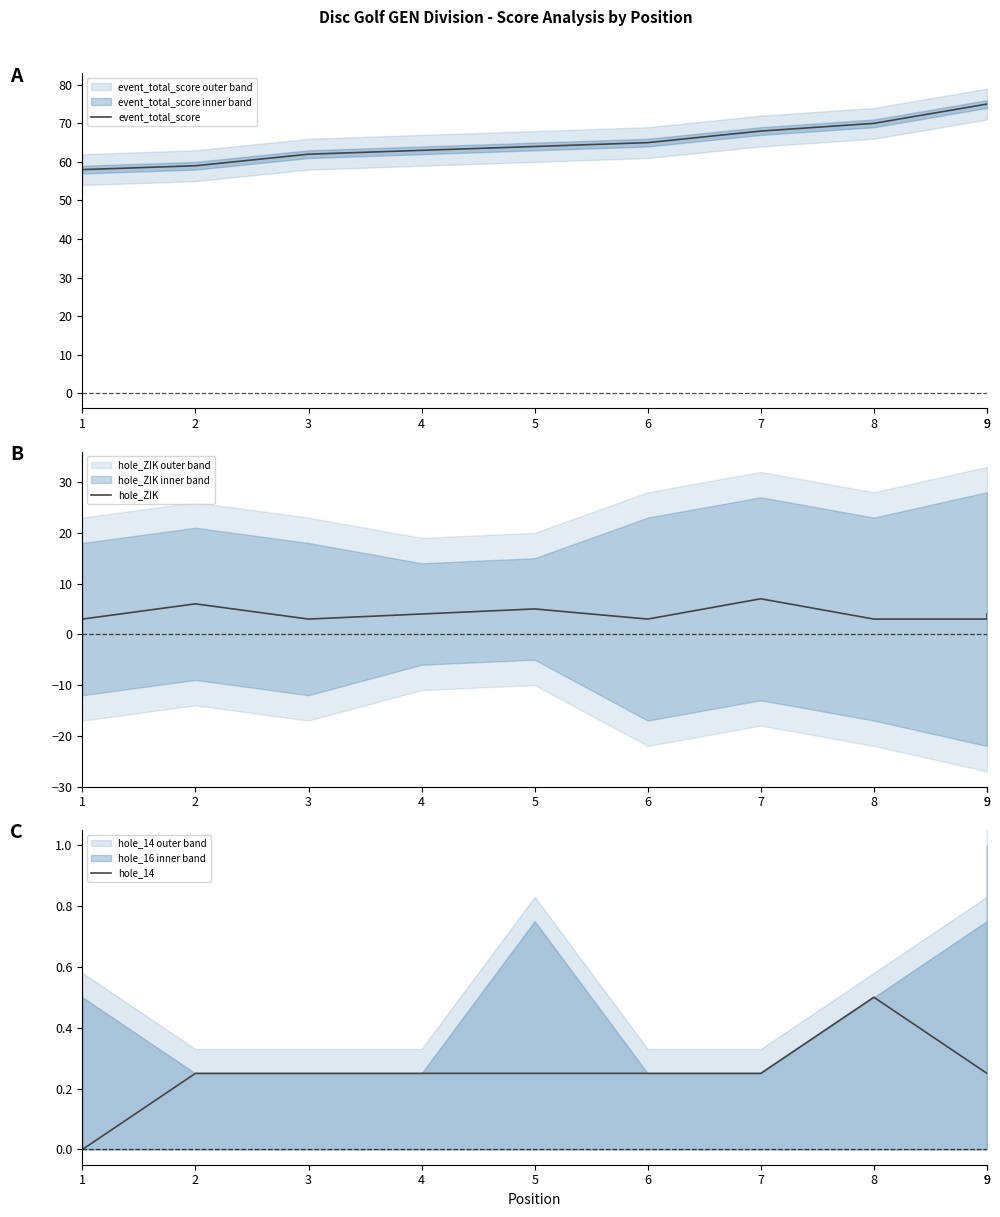

How many lines are shown in the chart?

3